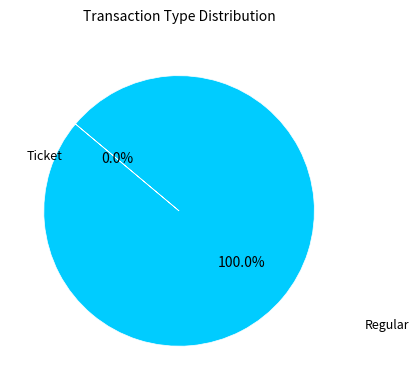

What percentage is NOT represented by Ticket?

100.0%